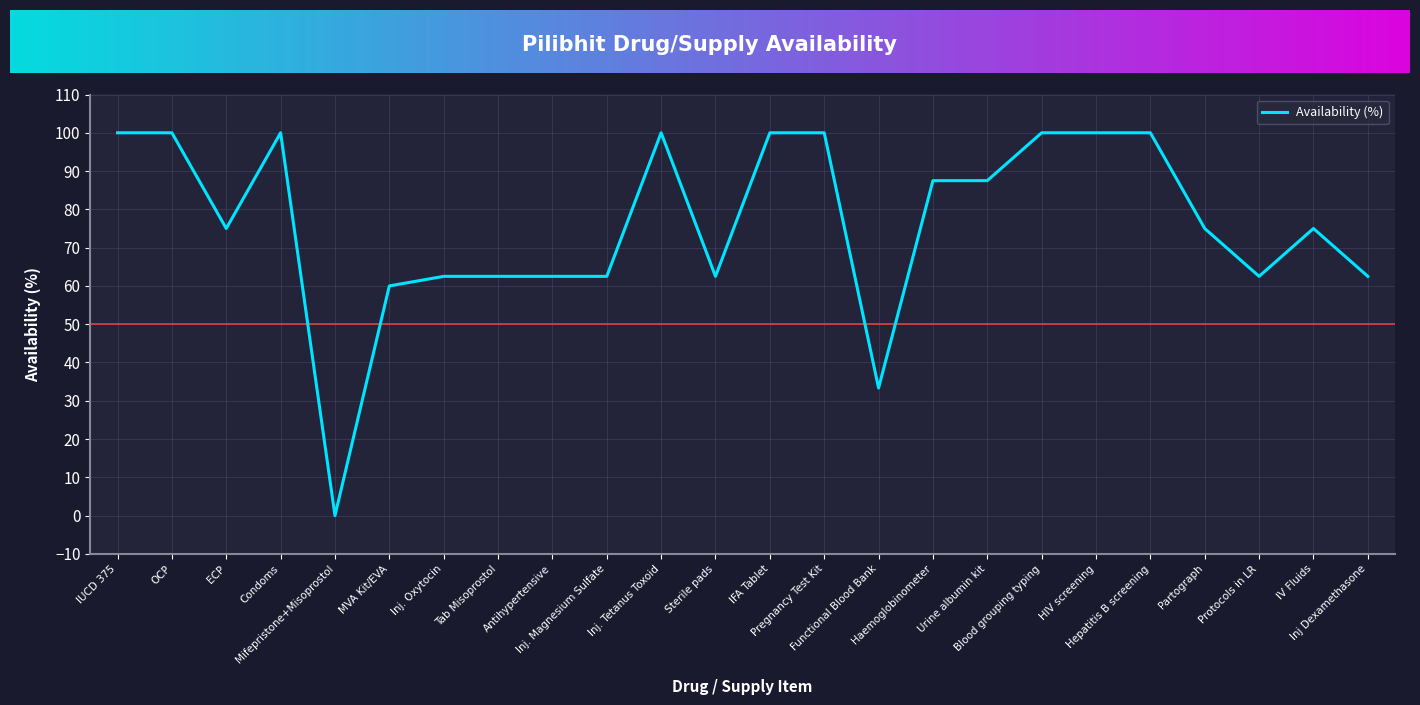

Count the number of data series in this chart.

1